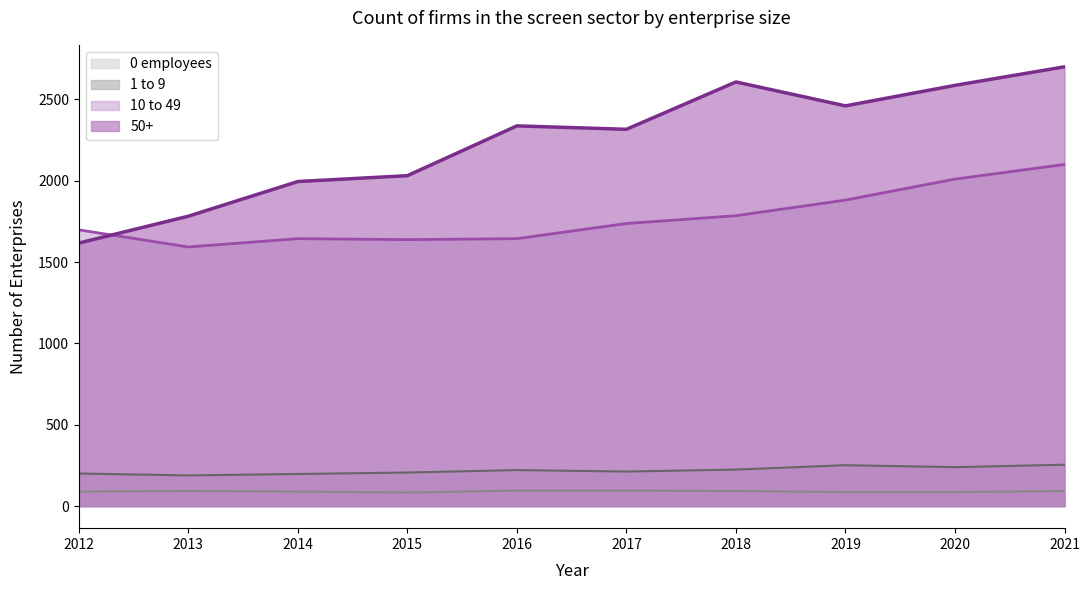

What are all the series names shown in the legend?

0 employees, 1 to 9, 10 to 49, 50+